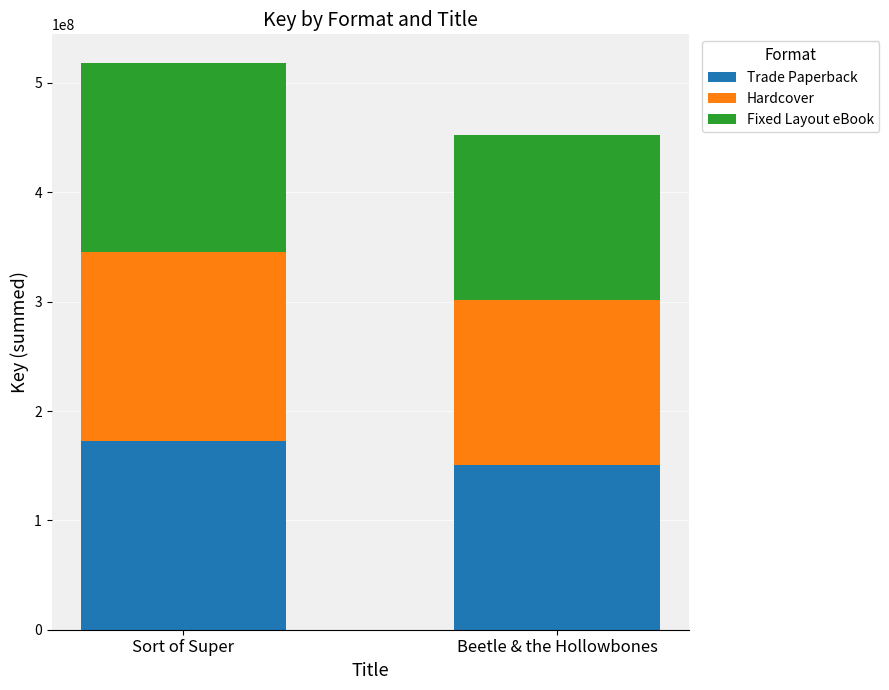

What is the total value across all series at Beetle & the Hollowbones?

452437167